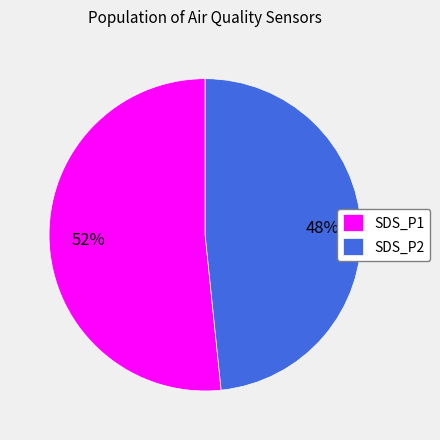

To the nearest percent, what is the average slice percentage?

50%